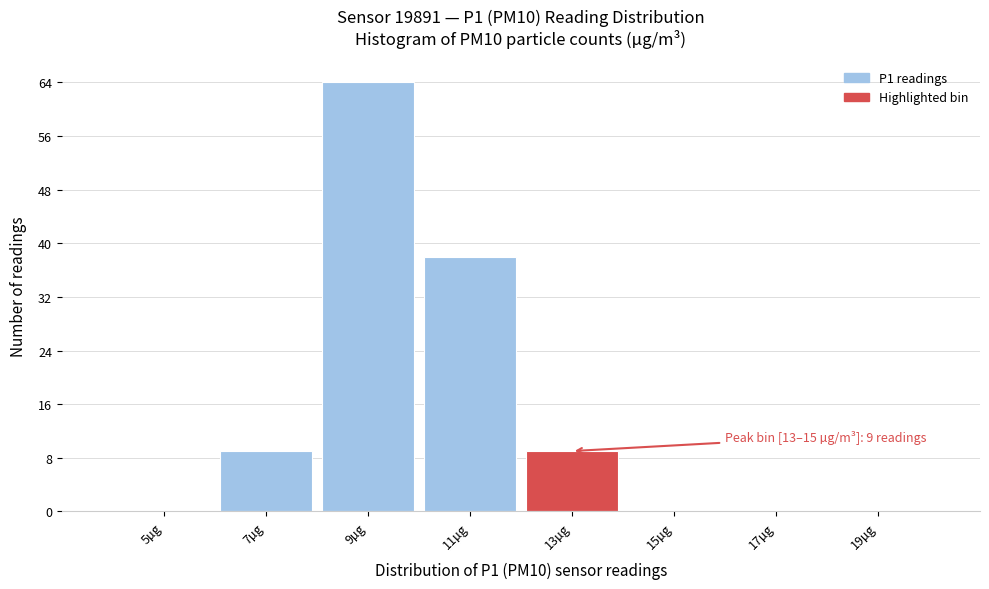

Reading left to right, transcribe all the data shown in this chart.

5µg=0	7µg=9	9µg=64	11µg=38	13µg=9	15µg=0	17µg=0	19µg=0